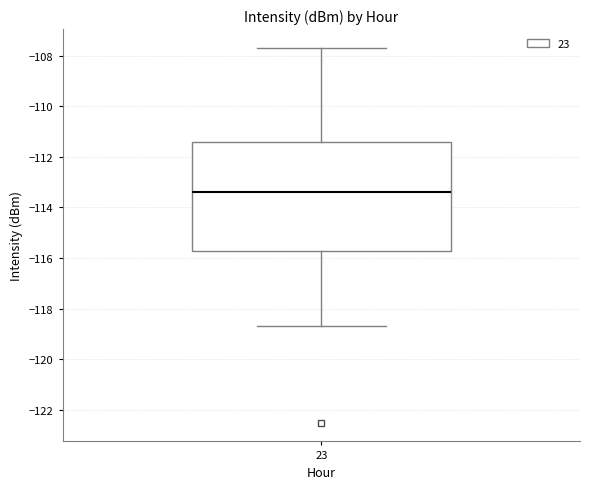

Read this box plot against the y-axis: the position of the median line, the range covered by the box, and the ends of both whiskers. The values are not printed on the chart, so give them approximately, as read against the axis.

median -113.4, box -115.8 to -111.4, whiskers -118.6 to -107.6